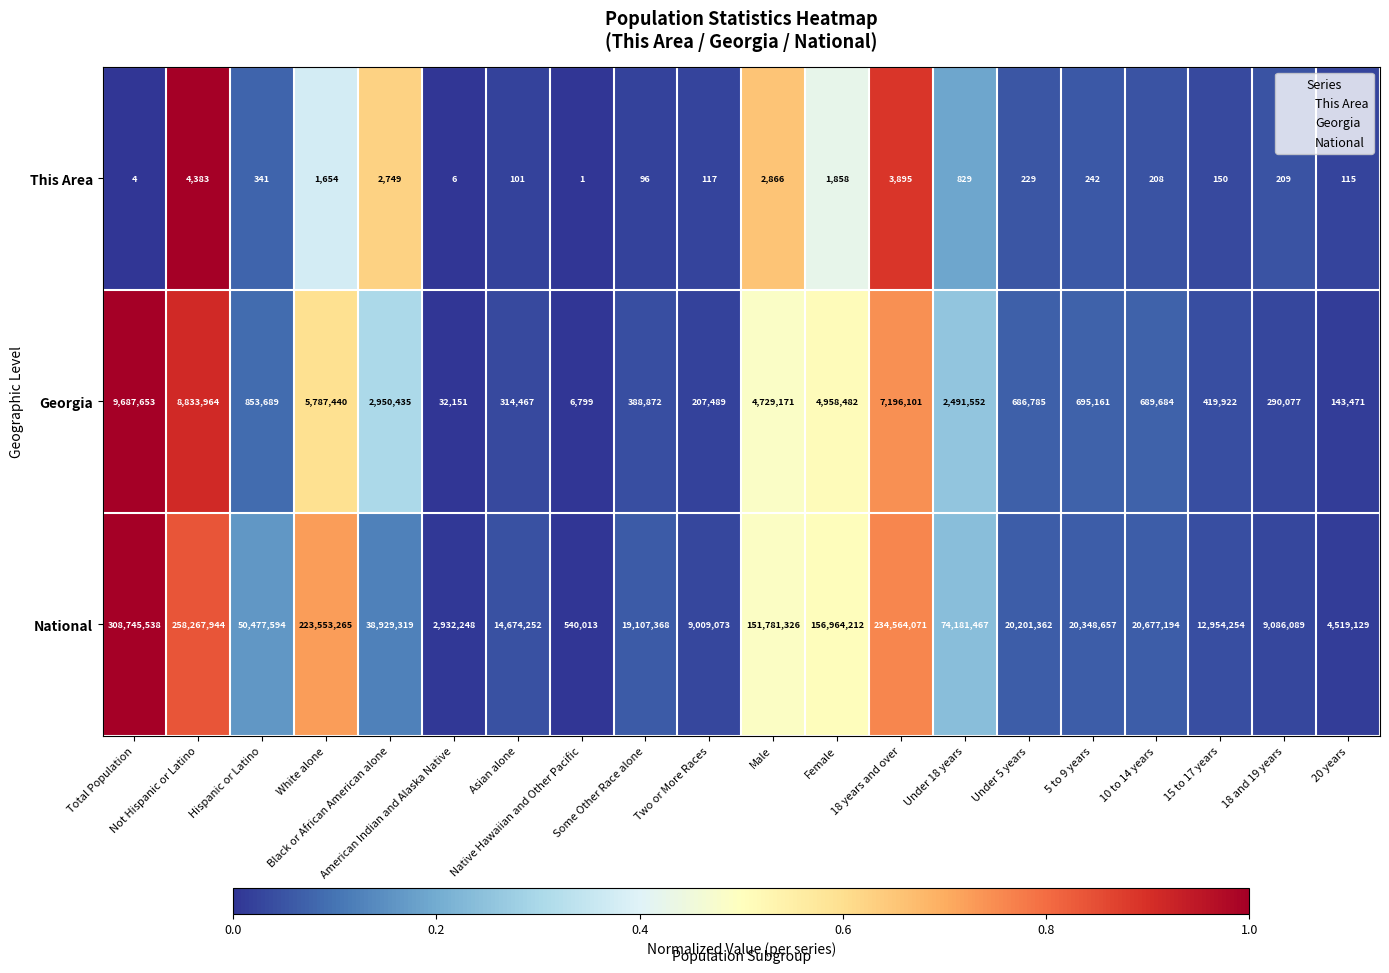

What is the average value of the This Area series?

1003